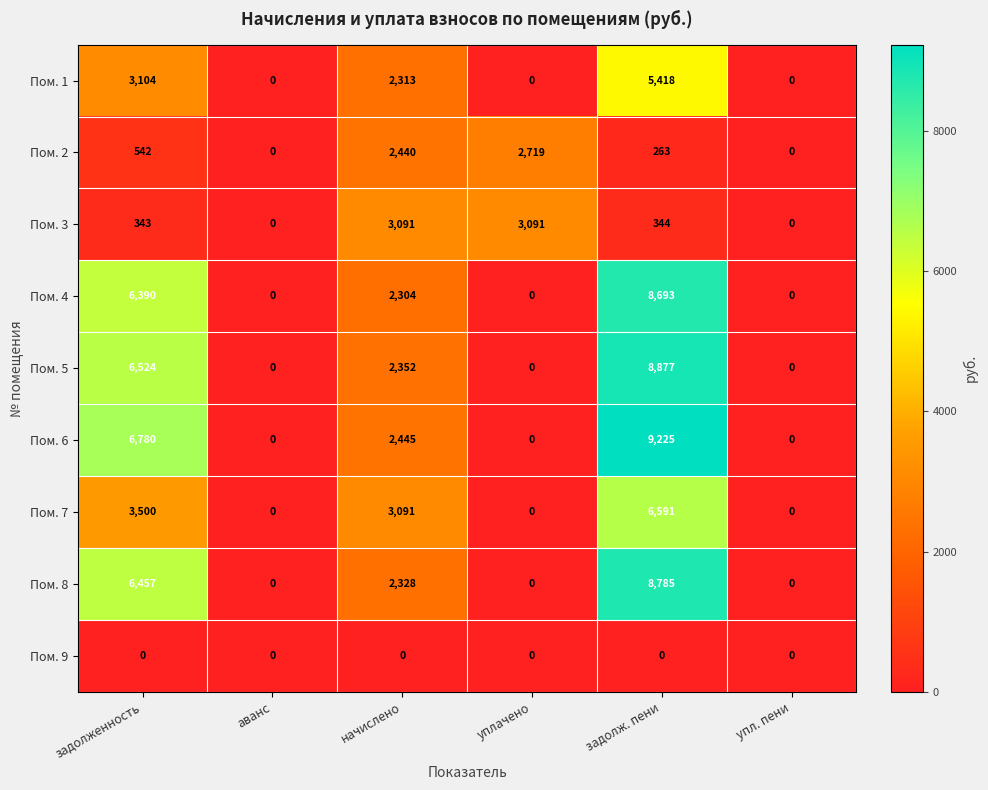

What is the average value of the Пом. 3 series?

1145